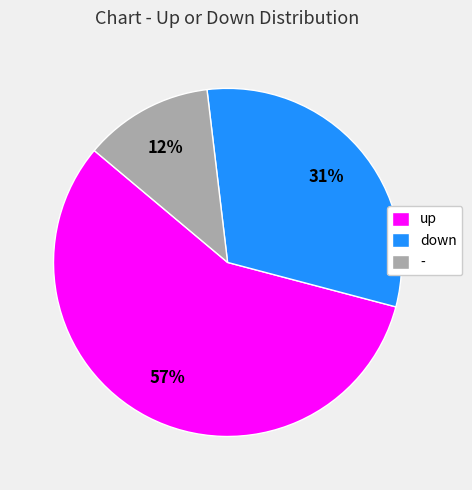

What percentage is the down slice, to the nearest percent?

31%